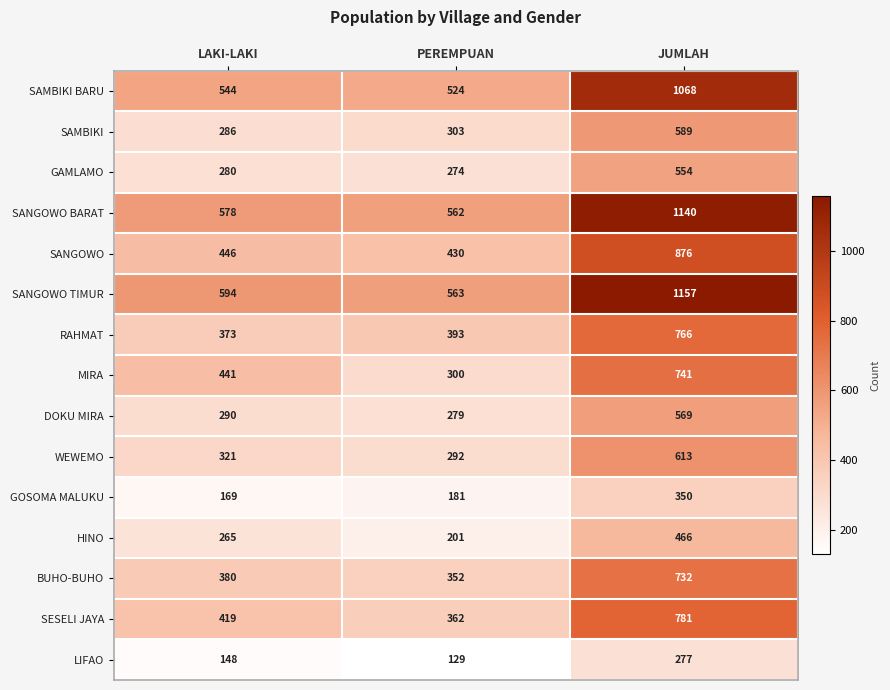

How many distinct data groups are displayed?

15